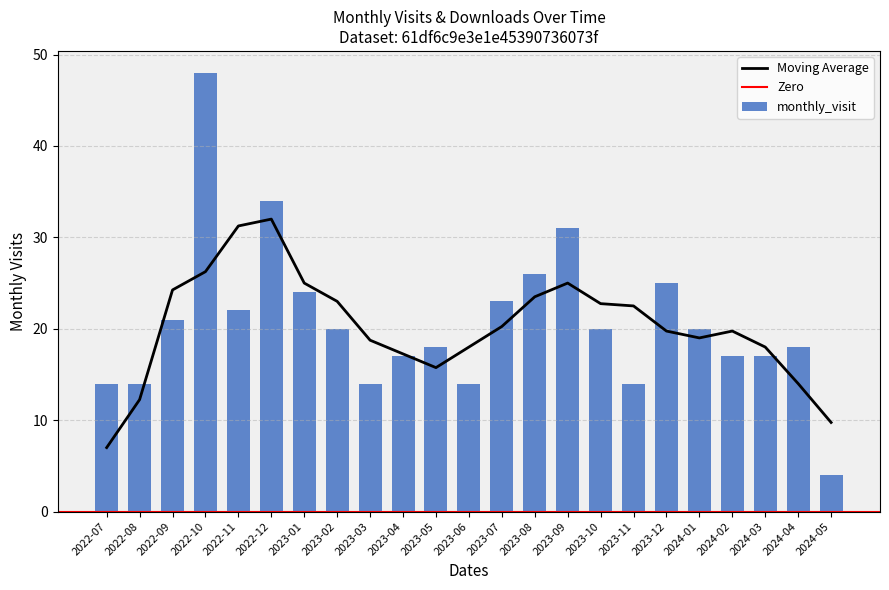

Read the value at 2023-10.

20